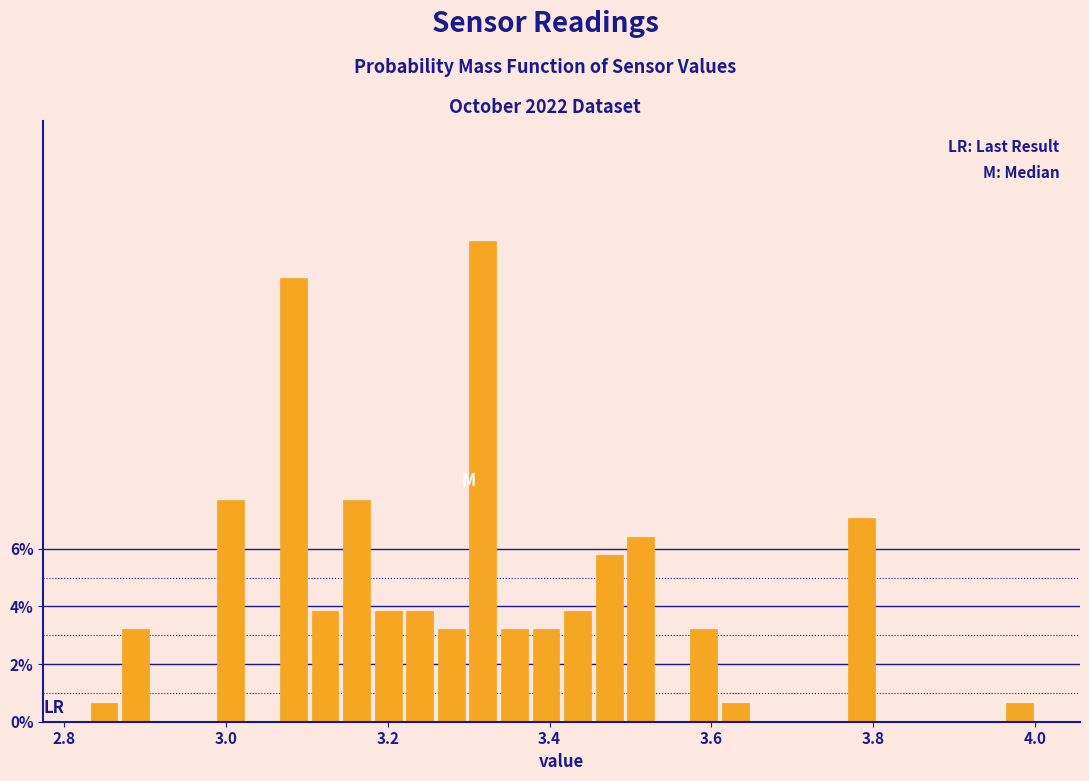

Around what value on the x-axis is the tallest bar? Give the approximate position of its centre, as read against the axis.

3.32